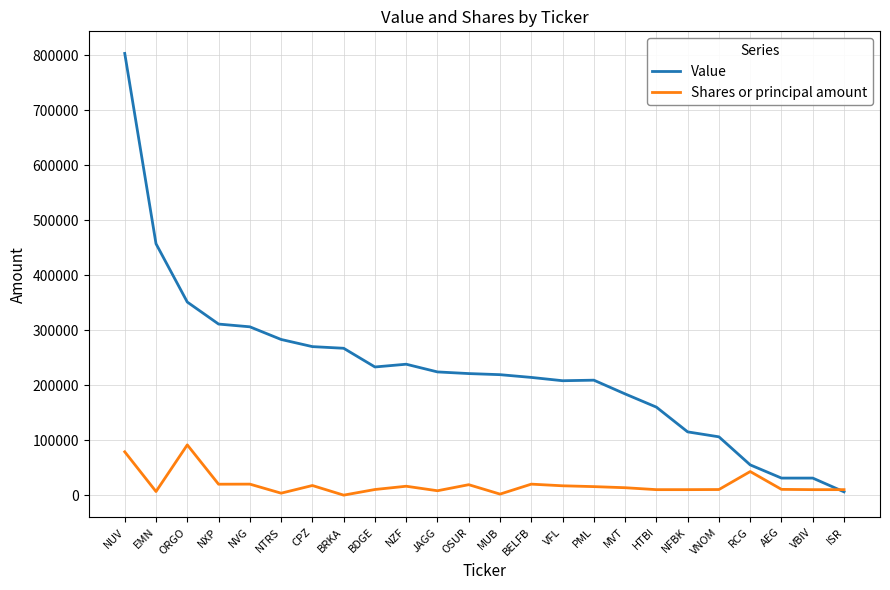

Which label corresponds to the largest value in the chart?

NUV